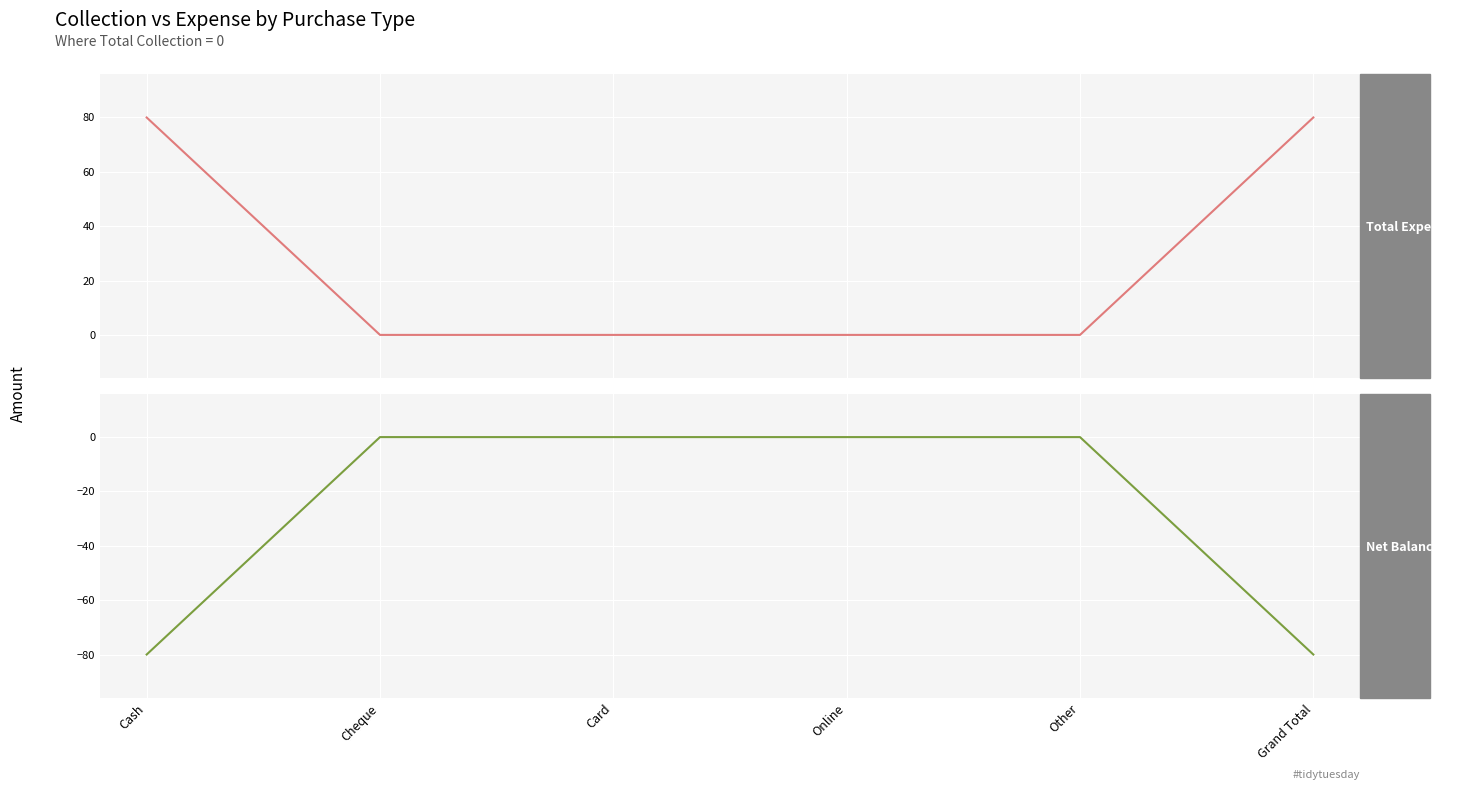

What is the greatest value displayed?

80